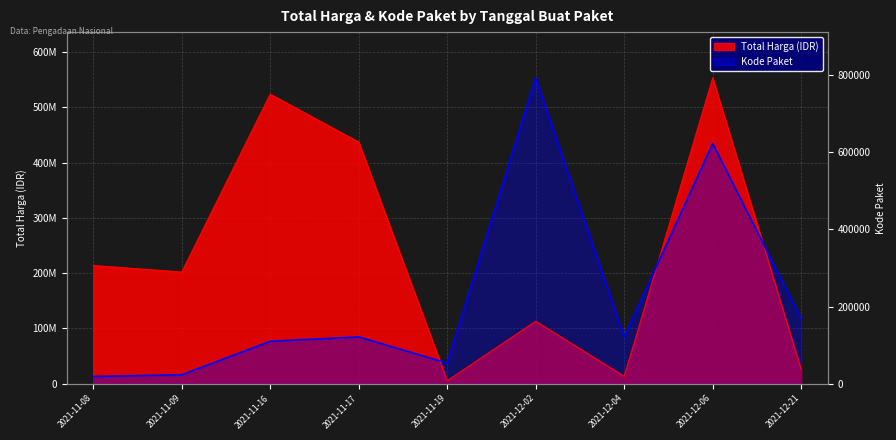

At which category is the sum across all series the highest?

2021-12-06